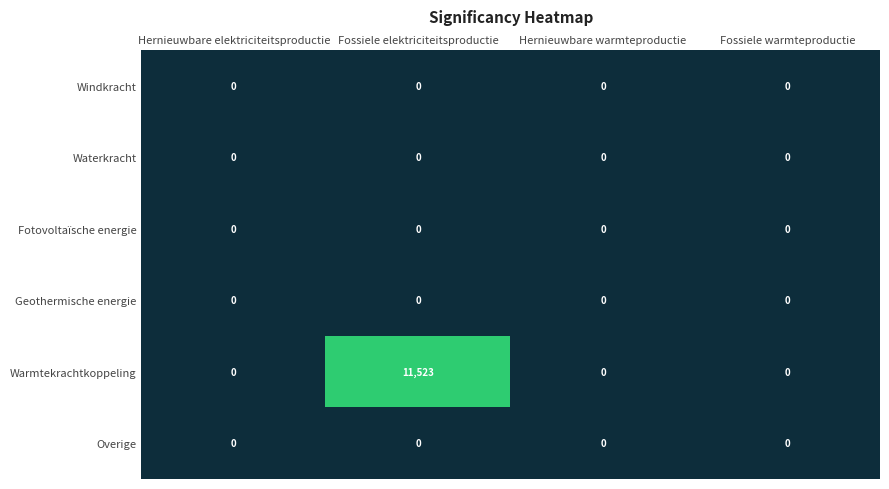

Reading left to right, extract all data points from this chart.

Windkracht: 0	0	0	0
Waterkracht: 0	0	0	0
Fotovoltaïsche energie: 0	0	0	0
Geothermische energie: 0	0	0	0
Warmtekrachtkoppeling: 0	11523	0	0
Overige: 0	0	0	0